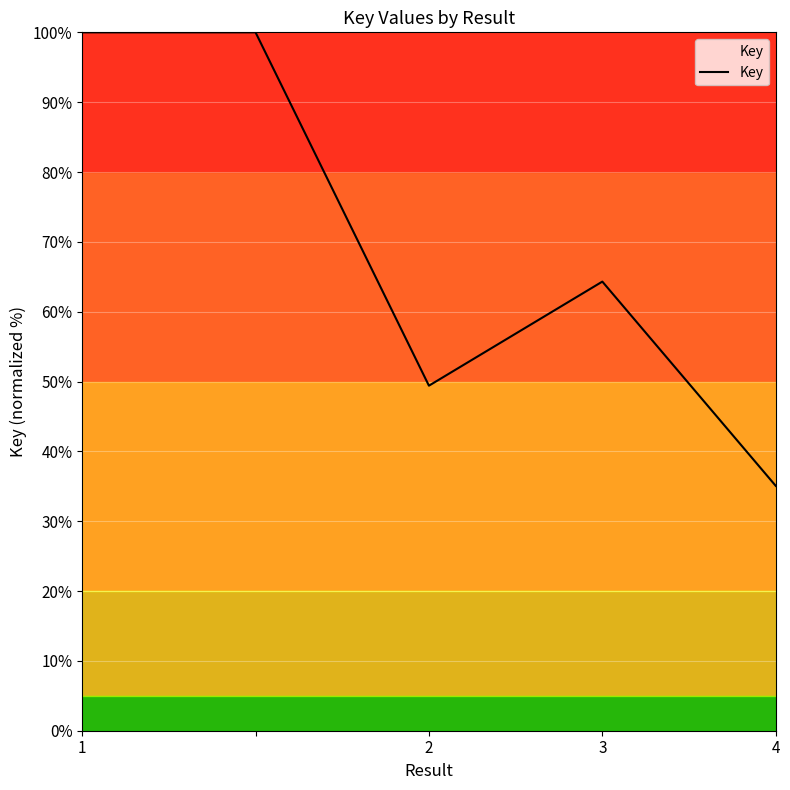

How many interior local valleys (lower than both neighbors) does the data have?

1